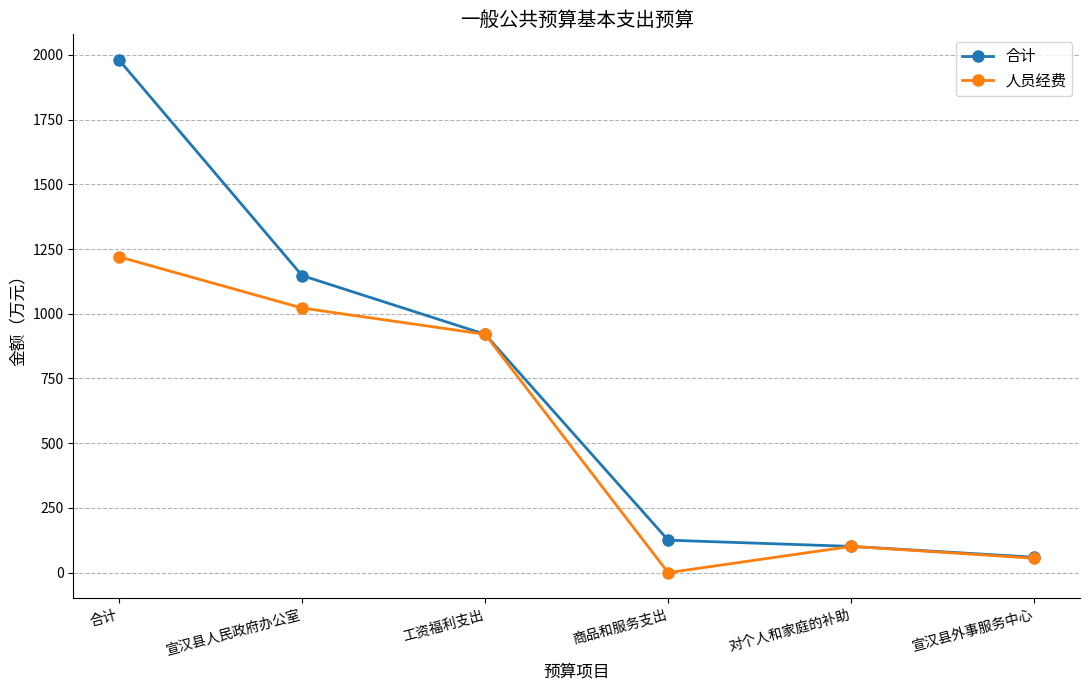

What is the difference between the 人员经费 values at 宣汉县人民政府办公室 and 商品和服务支出?

1022.1